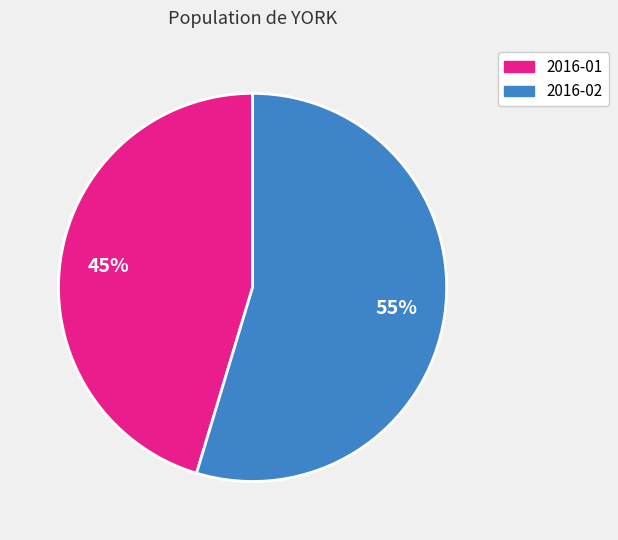

Do 2016-02 and 2016-01 together represent more than half of the pie?

Yes